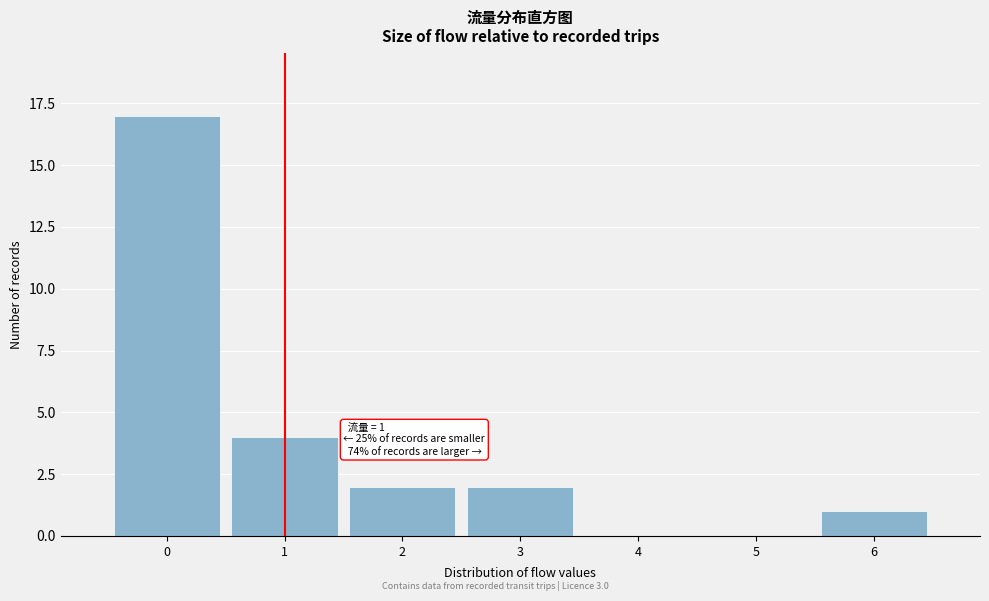

Which range on the x-axis has the tallest bar?

-0.5 to 0.5